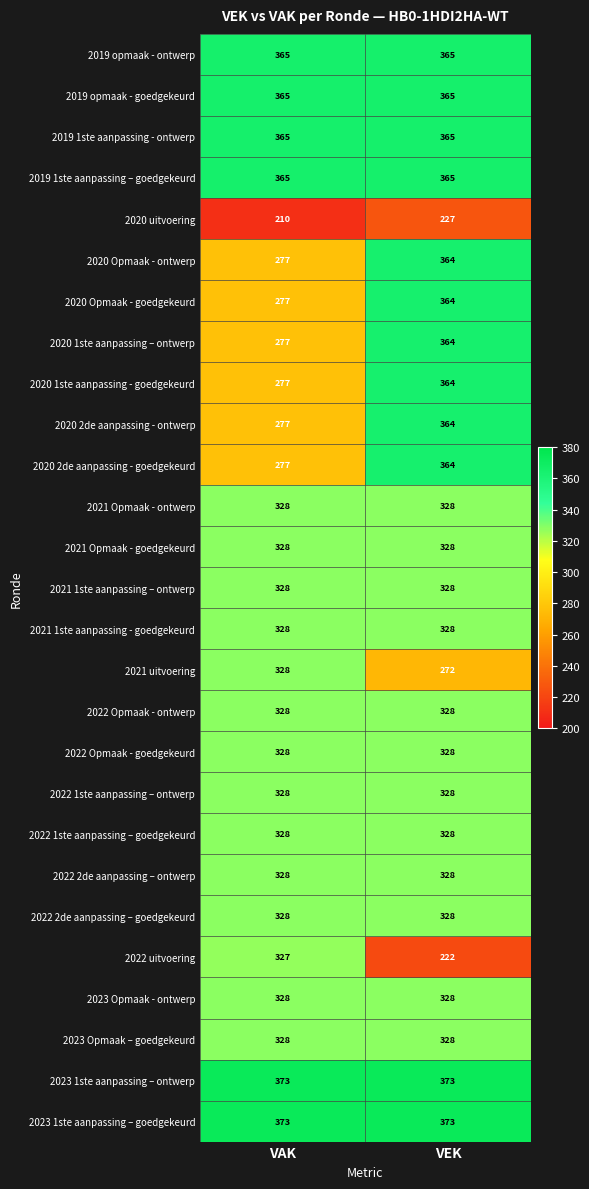

What is the sum of the 2021 1ste aanpassing – ontwerp values at VEK and VAK?

656